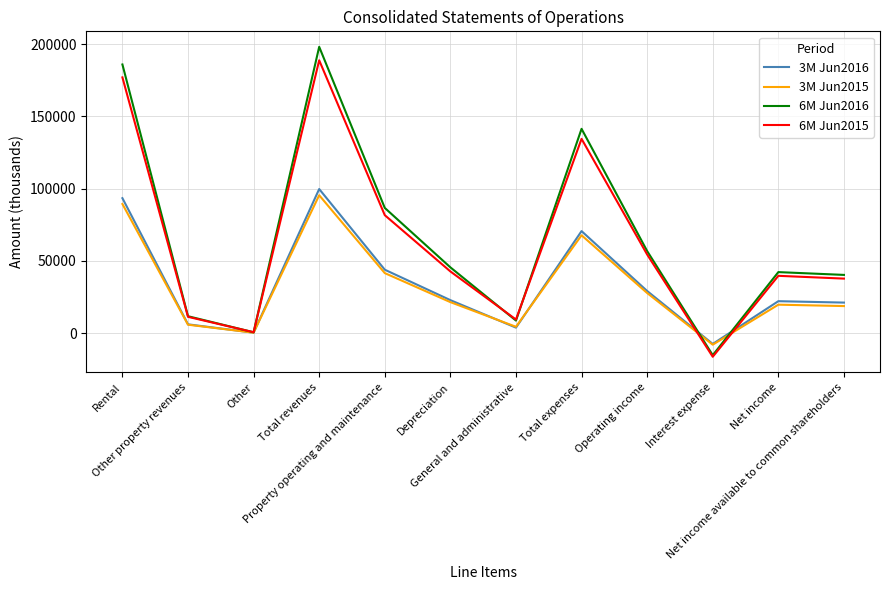

What is the minimum value for 6M Jun2015?

-16414